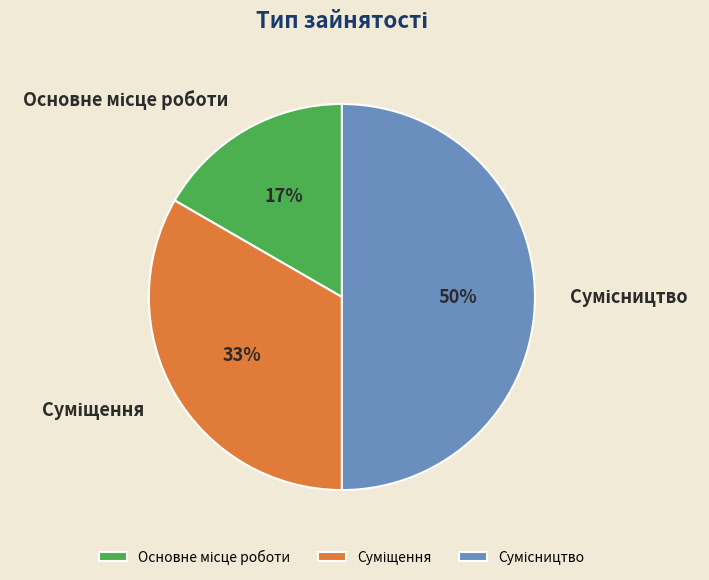

To the nearest percent, what is the average slice percentage?

33%